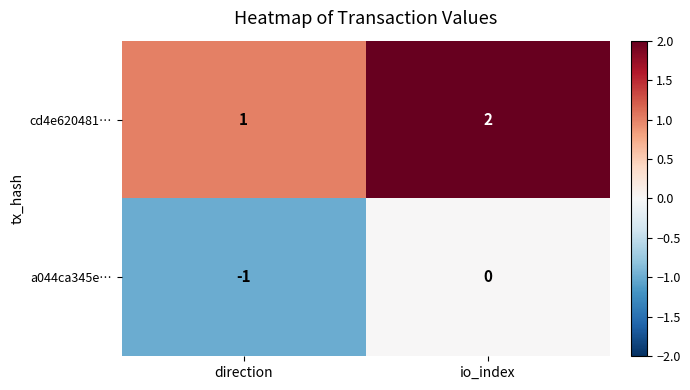

Which label corresponds to the smallest value in the chart?

direction